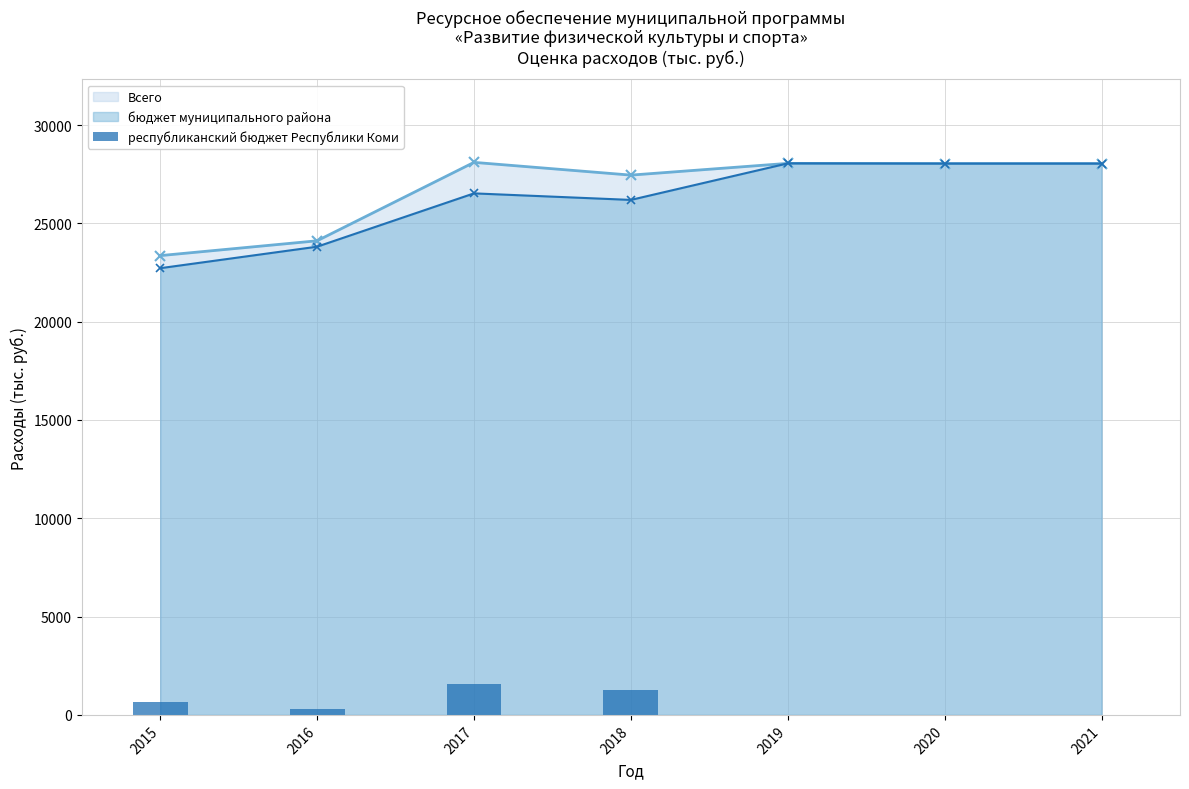

How many data points are less than 300?

3